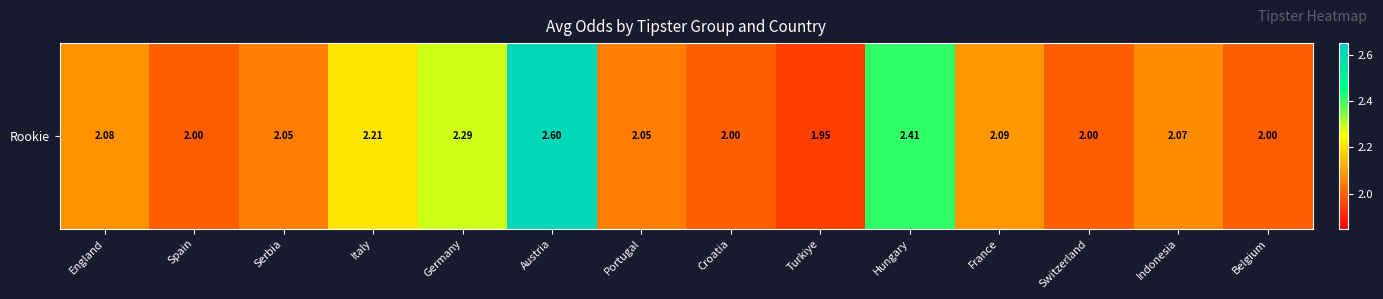

Reading right to left, extract all data points from this chart.

2.0	2.1	2.0	2.1	2.4	1.9	2.0	2.0	2.6	2.3	2.2	2.0	2.0	2.1